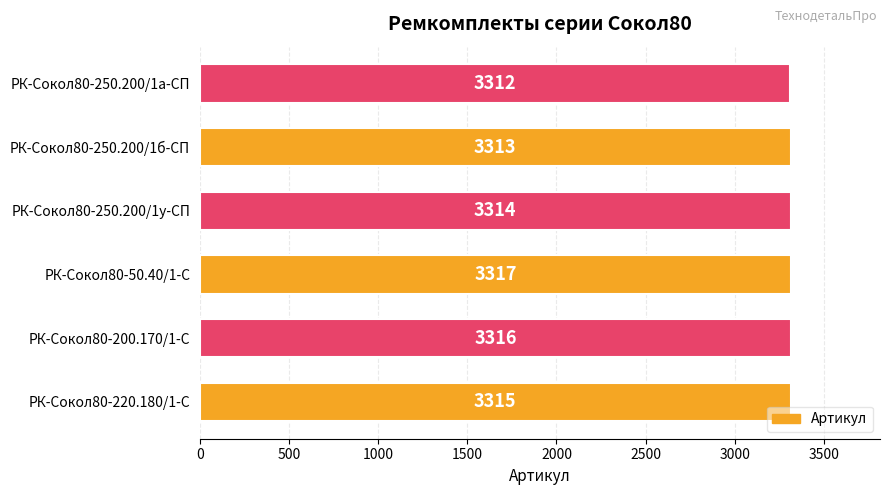

Reading bottom to top, list all the values displayed in this chart.

РК-Сокол80-220.180/1-С=3315	РК-Сокол80-200.170/1-С=3316	РК-Сокол80-50.40/1-С=3317	РК-Сокол80-250.200/1у-СП=3314	РК-Сокол80-250.200/1б-СП=3313	РК-Сокол80-250.200/1а-СП=3312